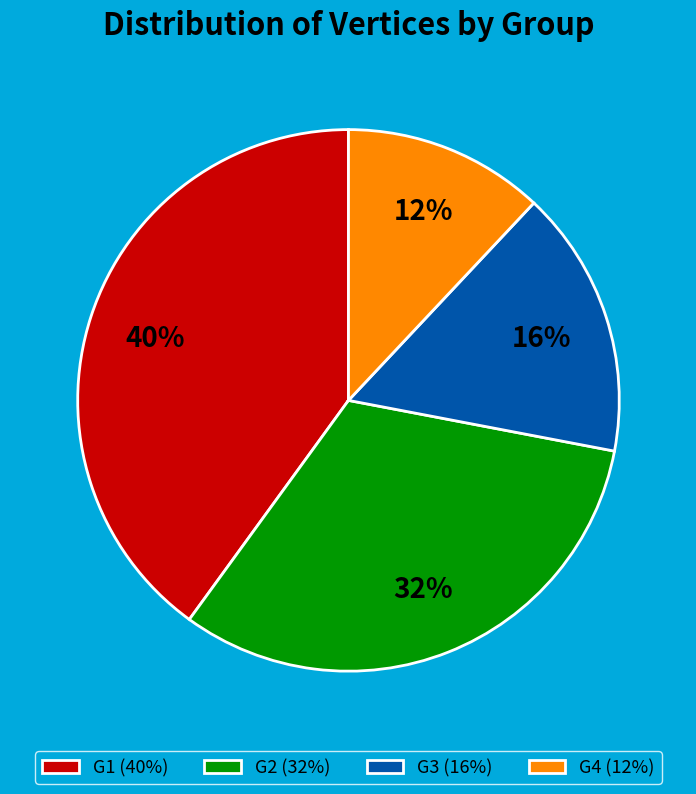

Approximately how many times larger is the value at G1 compared to G2?

1.2